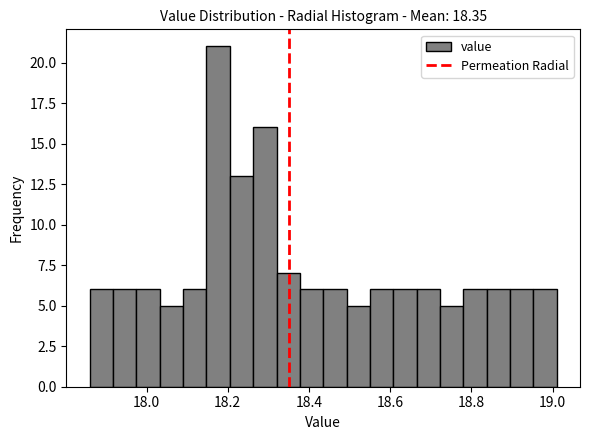

Read against the x-axis, roughly where is the centre of the tallest bar?

18.18